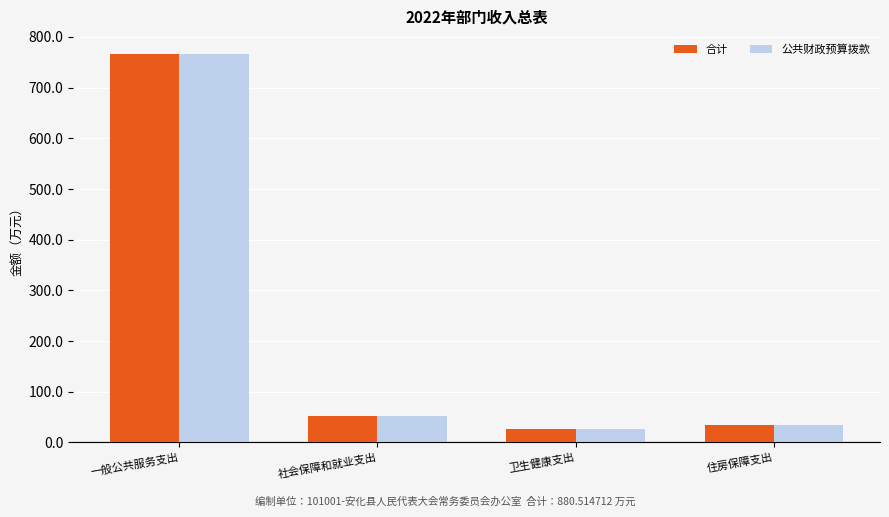

What is the value of the 公共财政预算拨款 bar at the 1st from the left?

767.2